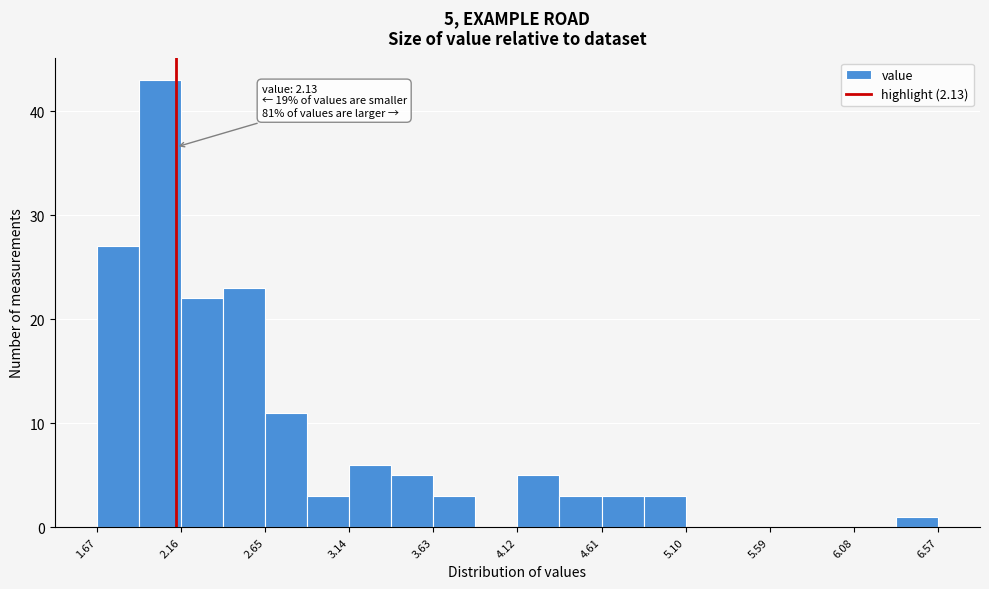

Over which range of the x-axis is the bar tallest?

1.915 to 2.160